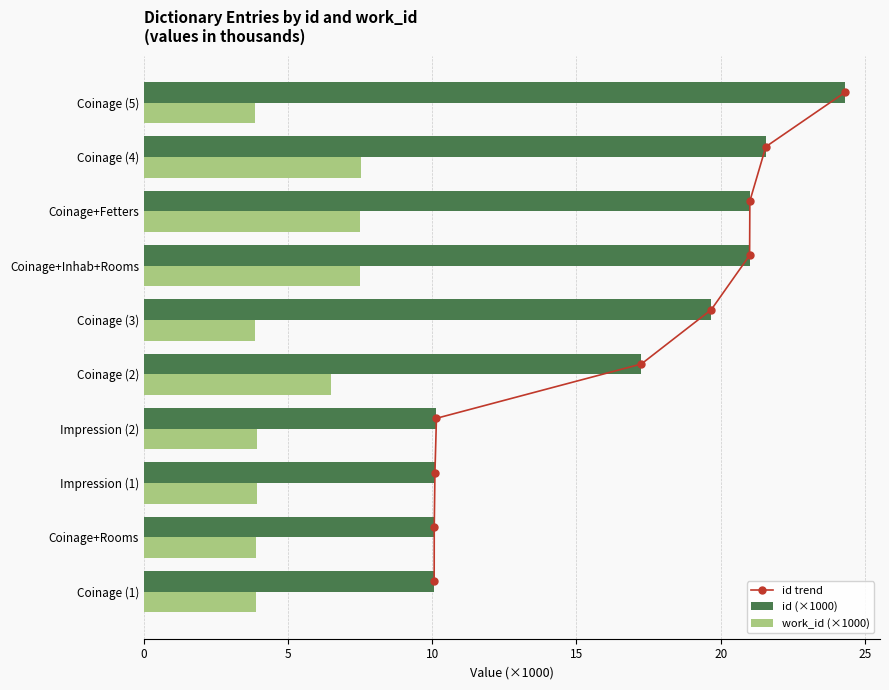

The id (×1000) series shows 10.1 at Coinage+Rooms. True or false?

True